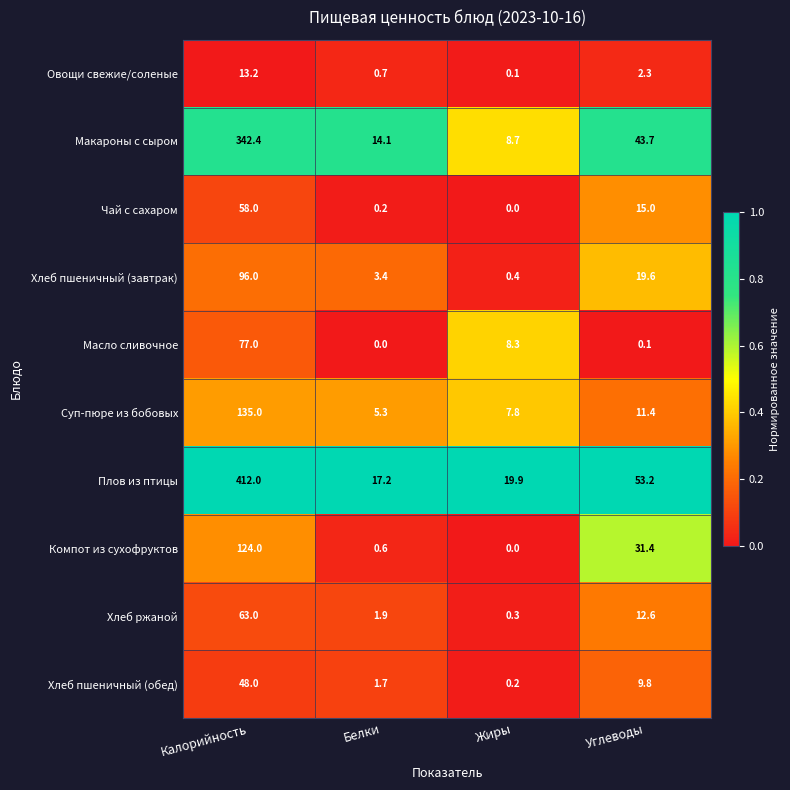

Is the value of Овощи свежие/соленые at Калорийность greater than the value of Макароны с сыром at Белки?

No